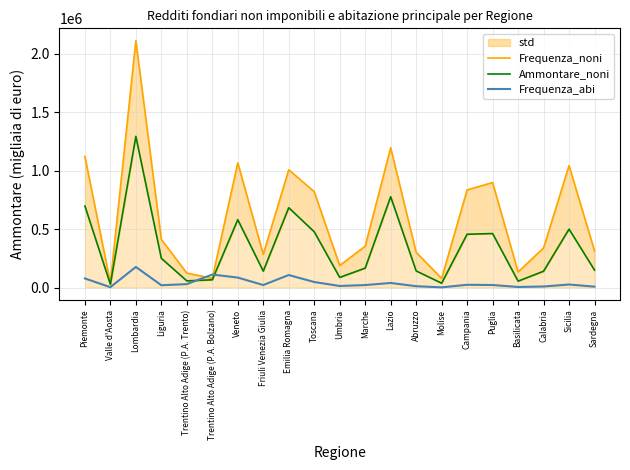

How many values in the Frequenza_noni series are below 353381?

10